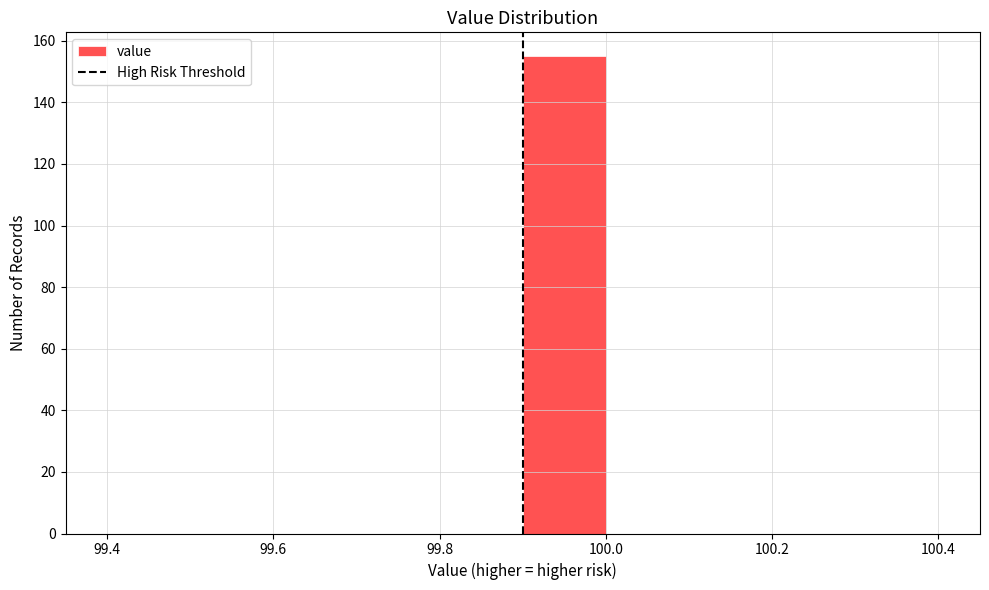

What is the height of the bar covering 99.9 to 100.0 on the x-axis? The values are not printed on the chart, so give them approximately, as read against the axis.

156